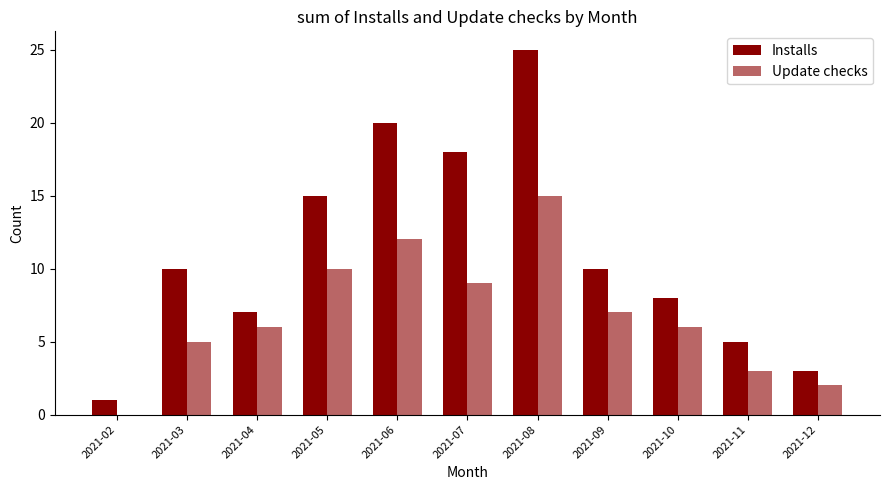

The Update checks series shows 7 at 2021-09. True or false?

True